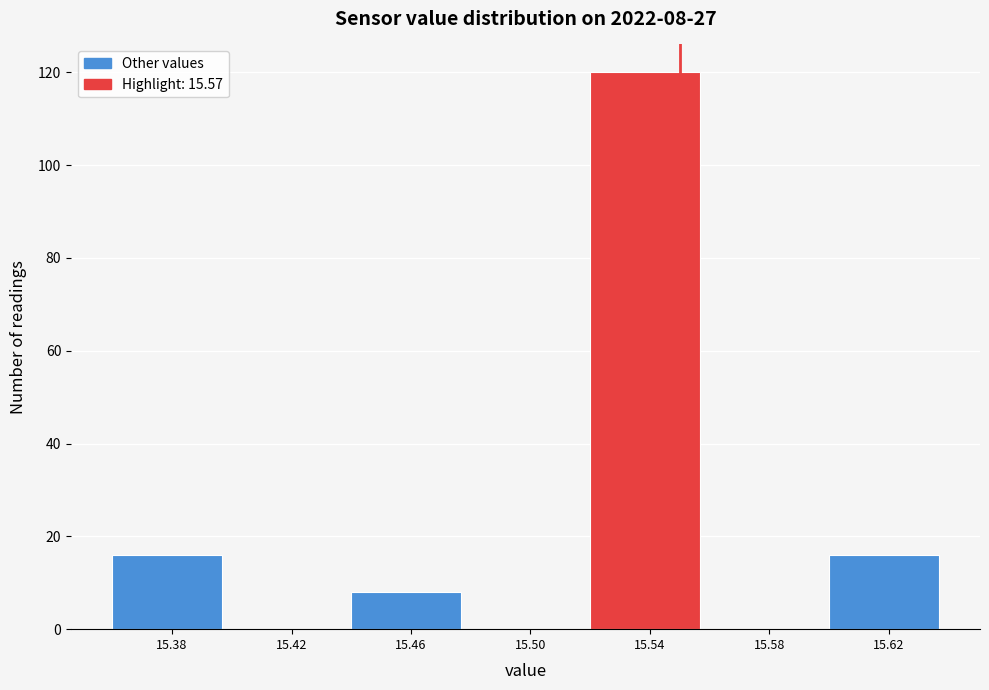

Reading left to right, list all the values displayed in this chart.

15.38=16	15.42=0	15.46=8	15.50=0	15.54=120	15.58=0	15.62=16